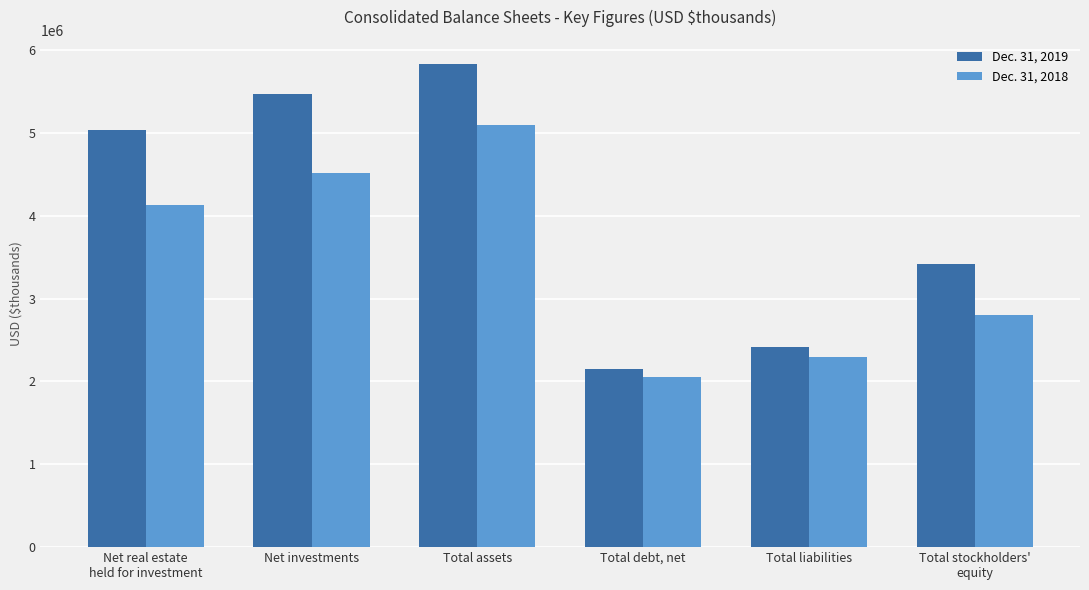

The value of Dec. 31, 2019 at Total liabilities is 2419412. True or false?

True